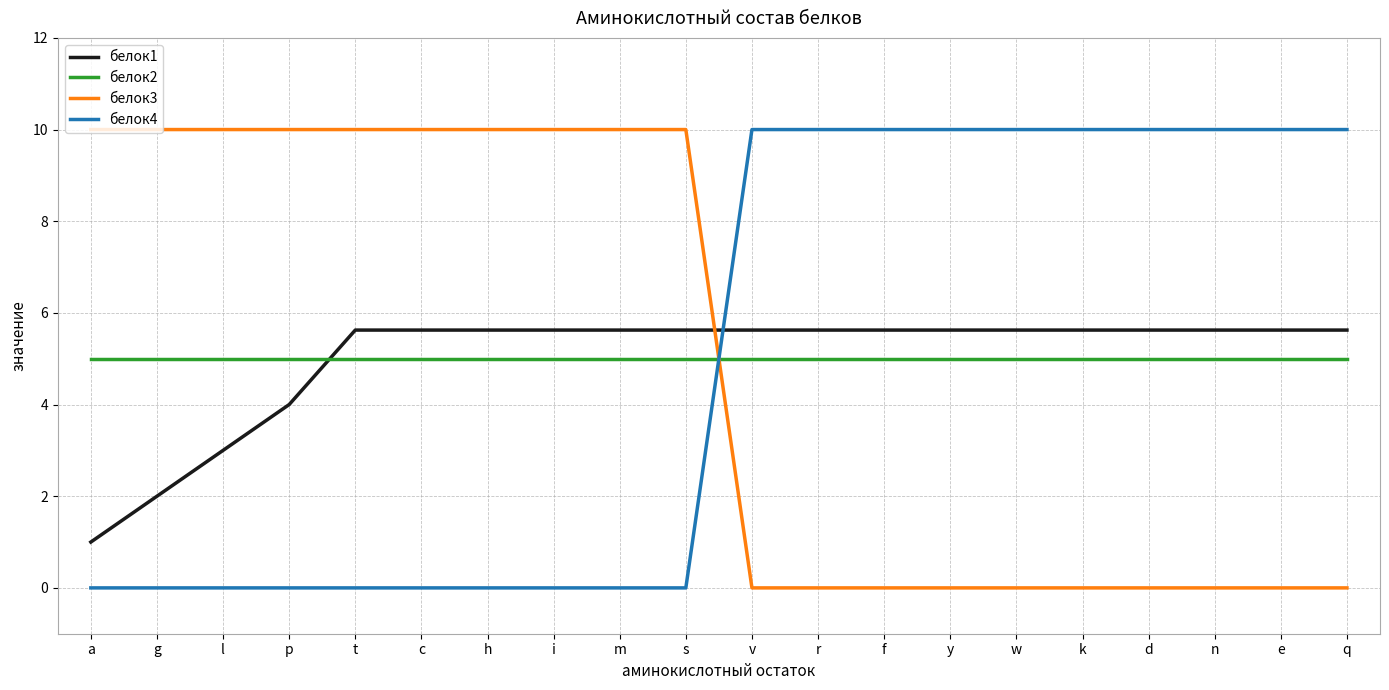

What is the sum of the белок2 values at f and h?

10.0